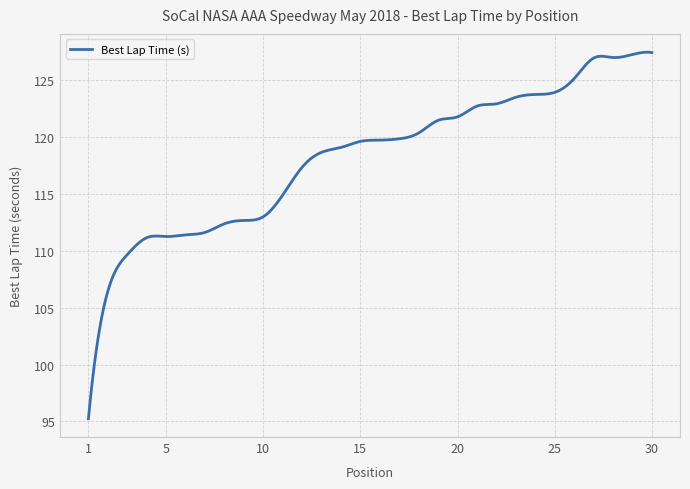

How many categories are shown in the chart?

300